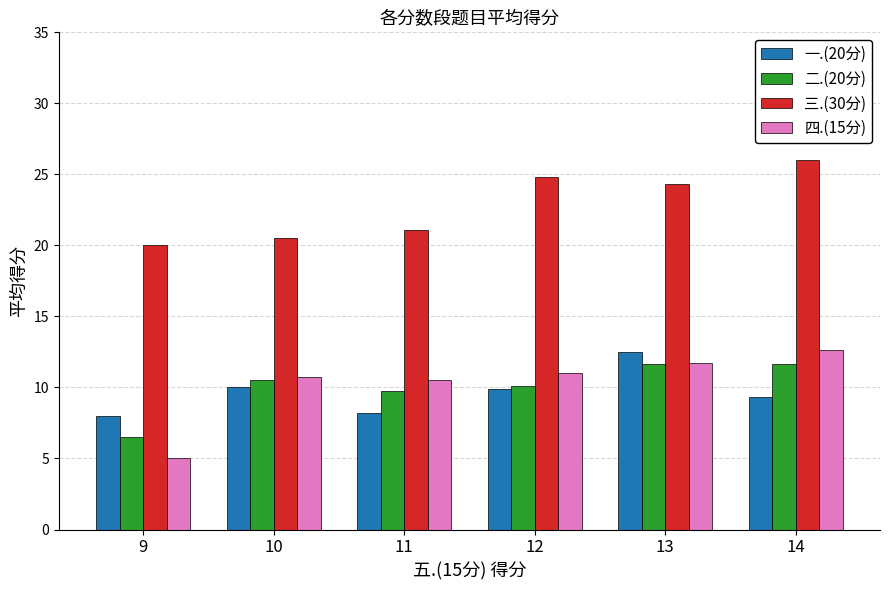

Is the value of 一.(20分) at 14 greater than the value of 二.(20分) at 10?

No